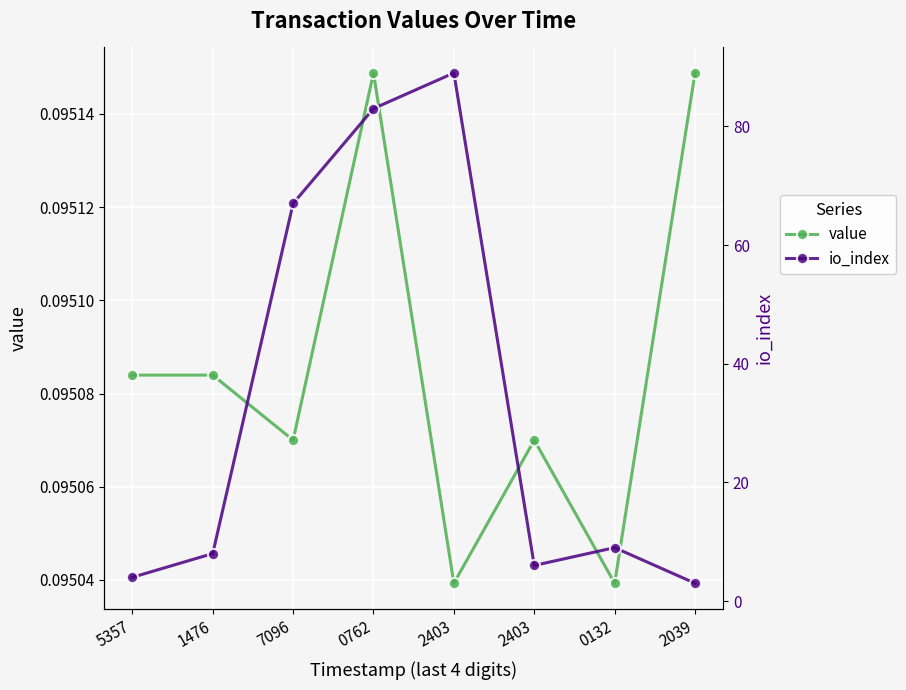

Between 2039 and 2403, which is larger?

2039